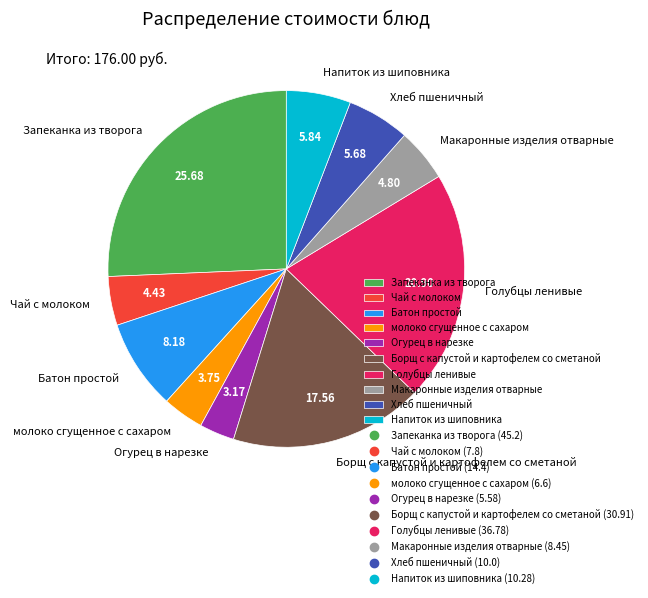

Between молоко сгущенное с сахаром and Запеканка из творога, which is larger?

Запеканка из творога